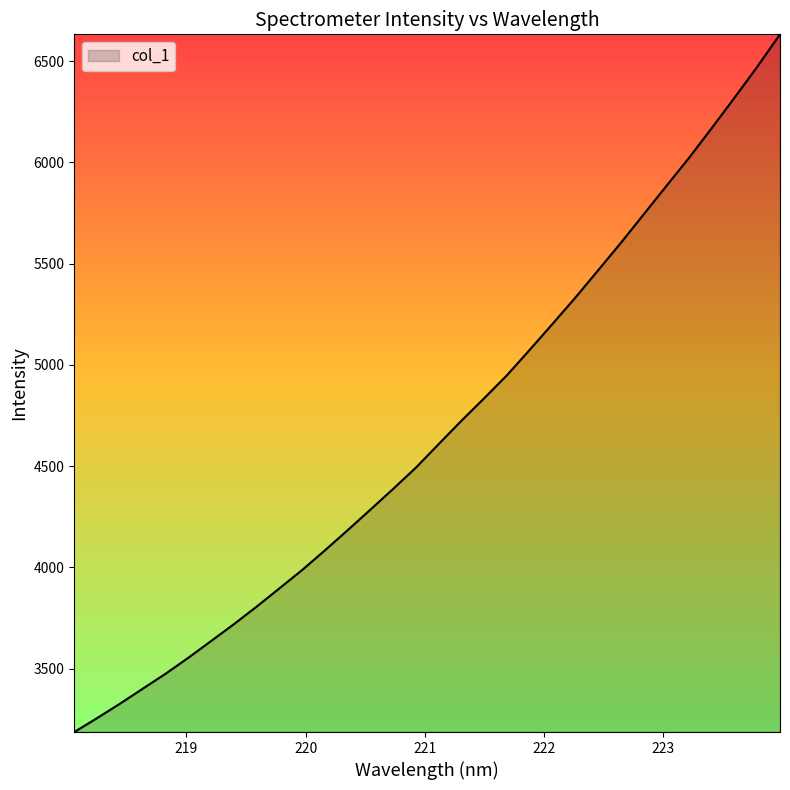

What is the difference between the maximum and minimum values?

3444.3